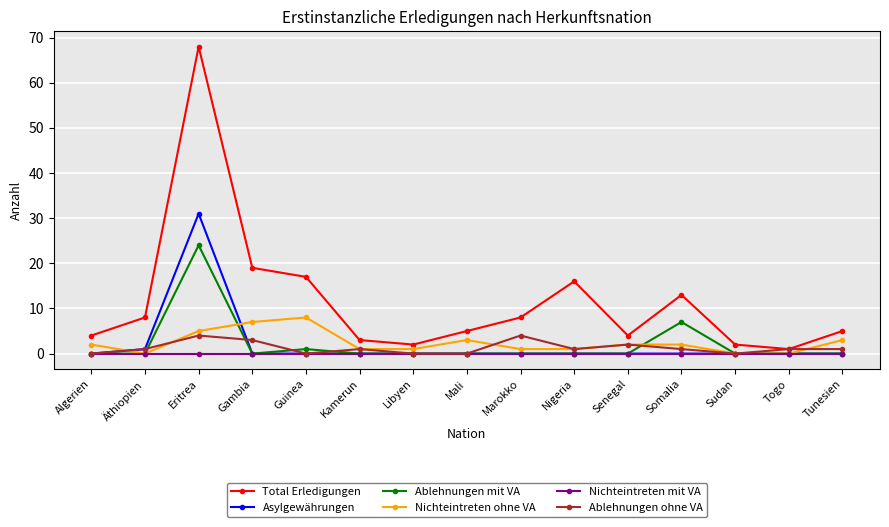

Reading left to right, what are all the values shown in this chart?

Total Erledigungen: 4	8	68	19	17	3	2	5	8	16	4	13	2	1	5
Asylgewährungen: 0	1	31	0	0	0	0	0	0	0	0	0	0	0	0
Ablehnungen mit VA: 0	0	24	0	1	0	0	0	0	0	0	7	0	0	0
Nichteintreten ohne VA: 2	0	5	7	8	1	1	3	1	1	2	2	0	0	3
Nichteintreten mit VA: 0	0	0	0	0	0	0	0	0	0	0	0	0	0	0
Ablehnungen ohne VA: 0	1	4	3	0	1	0	0	4	1	2	1	0	1	1